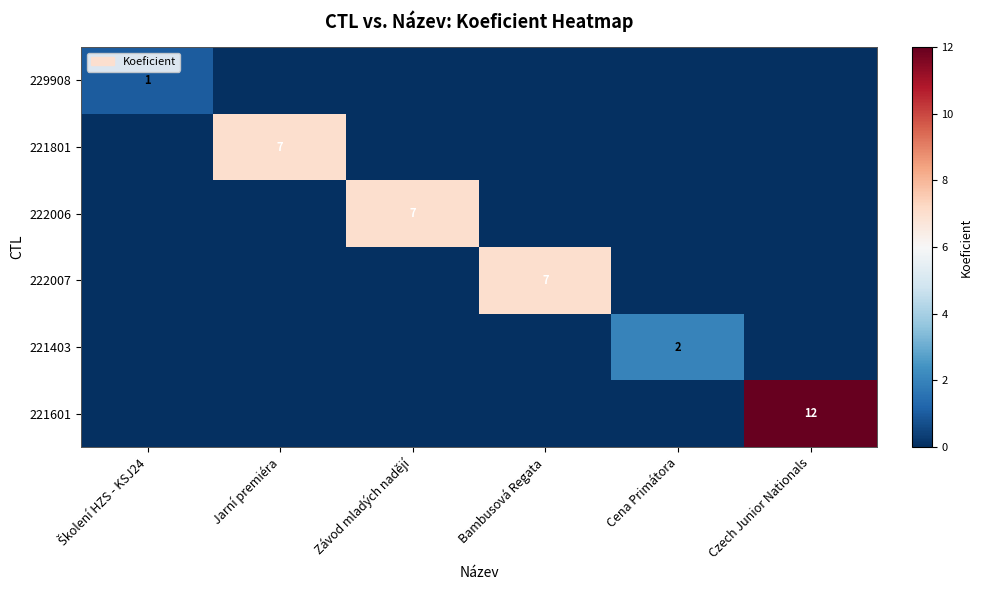

At which category is the sum across all series the highest?

Czech Junior Nationals